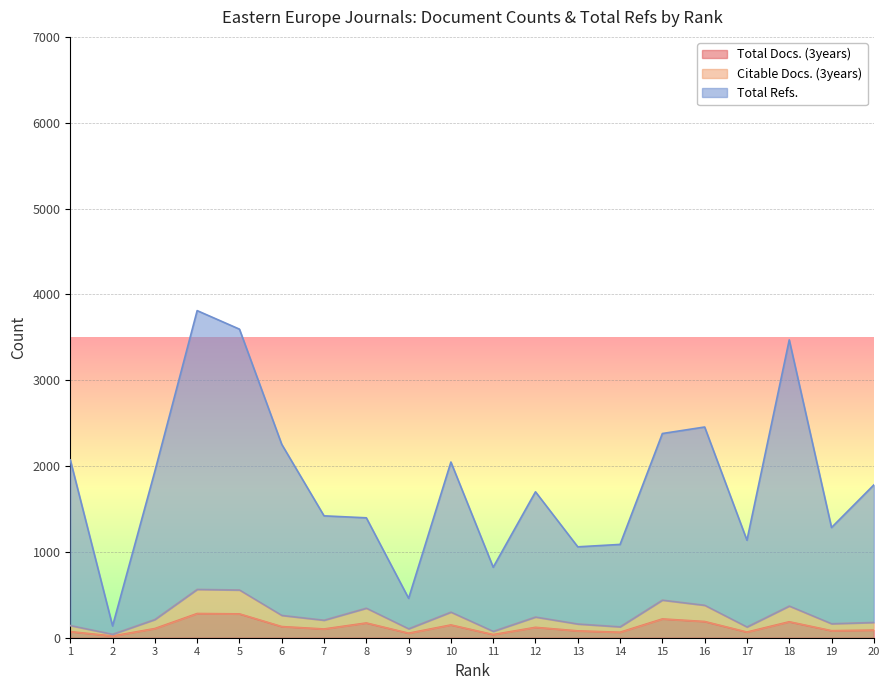

What is the value of the Total Refs. point at the 19th from the left?

1284